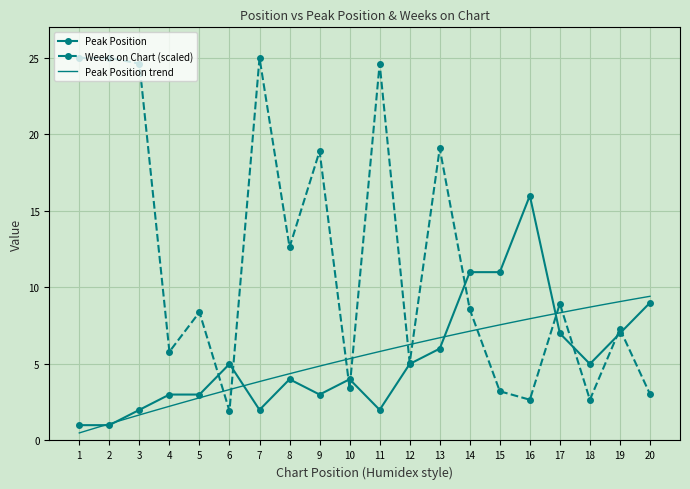

Rank the series by their maximum value, from lowest to highest.

Peak Position, Weeks on Chart